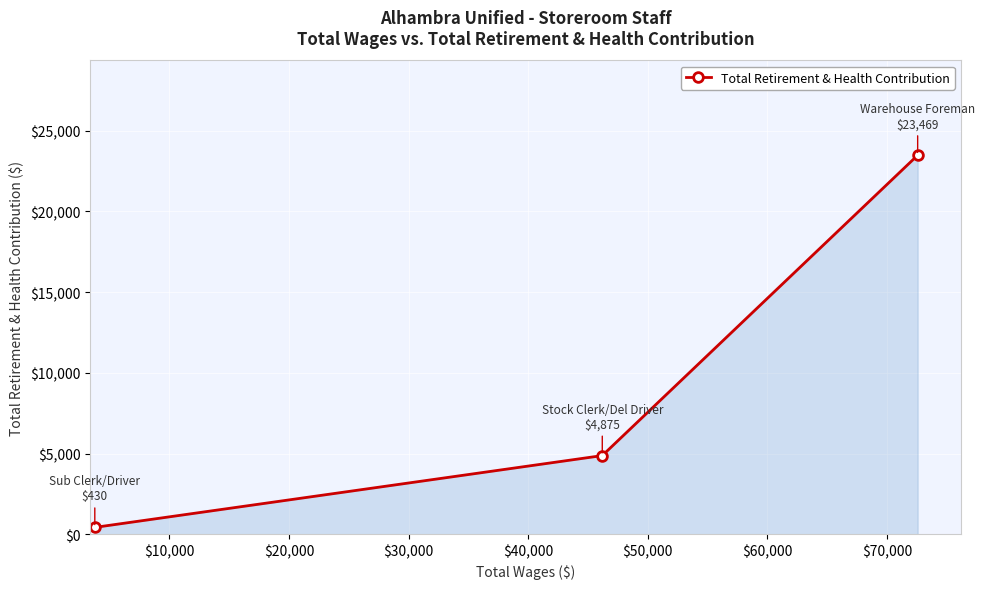

What is the difference between the maximum and minimum values?

23039